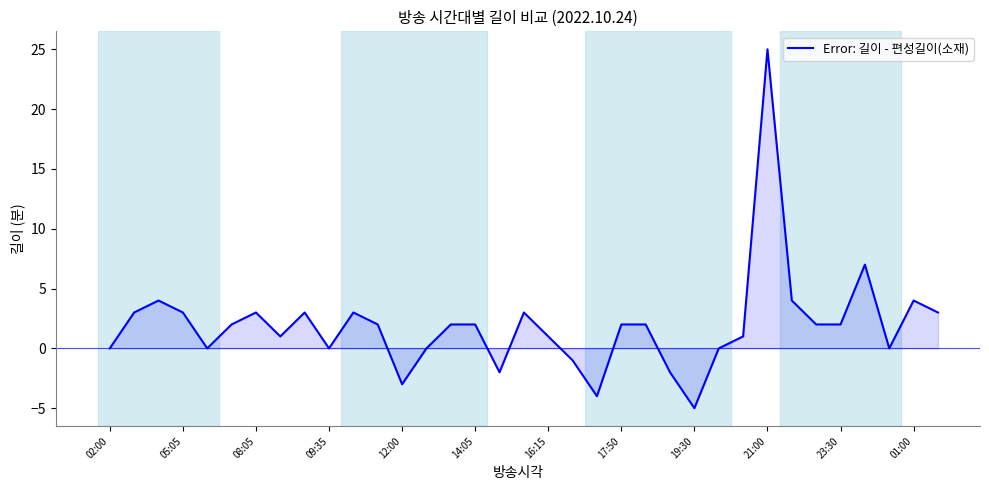

What is the maximum value shown in the chart?

25